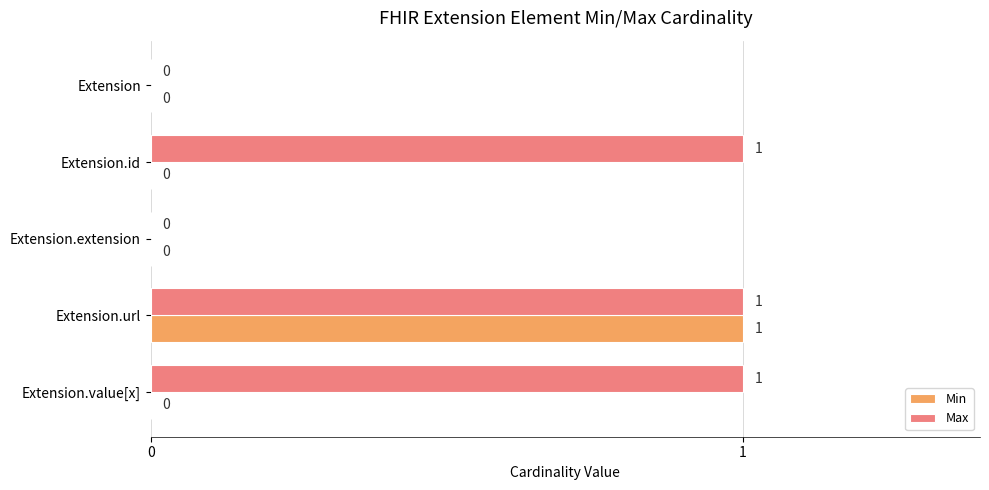

The value of Min at Extension.id is 1. True or false?

False